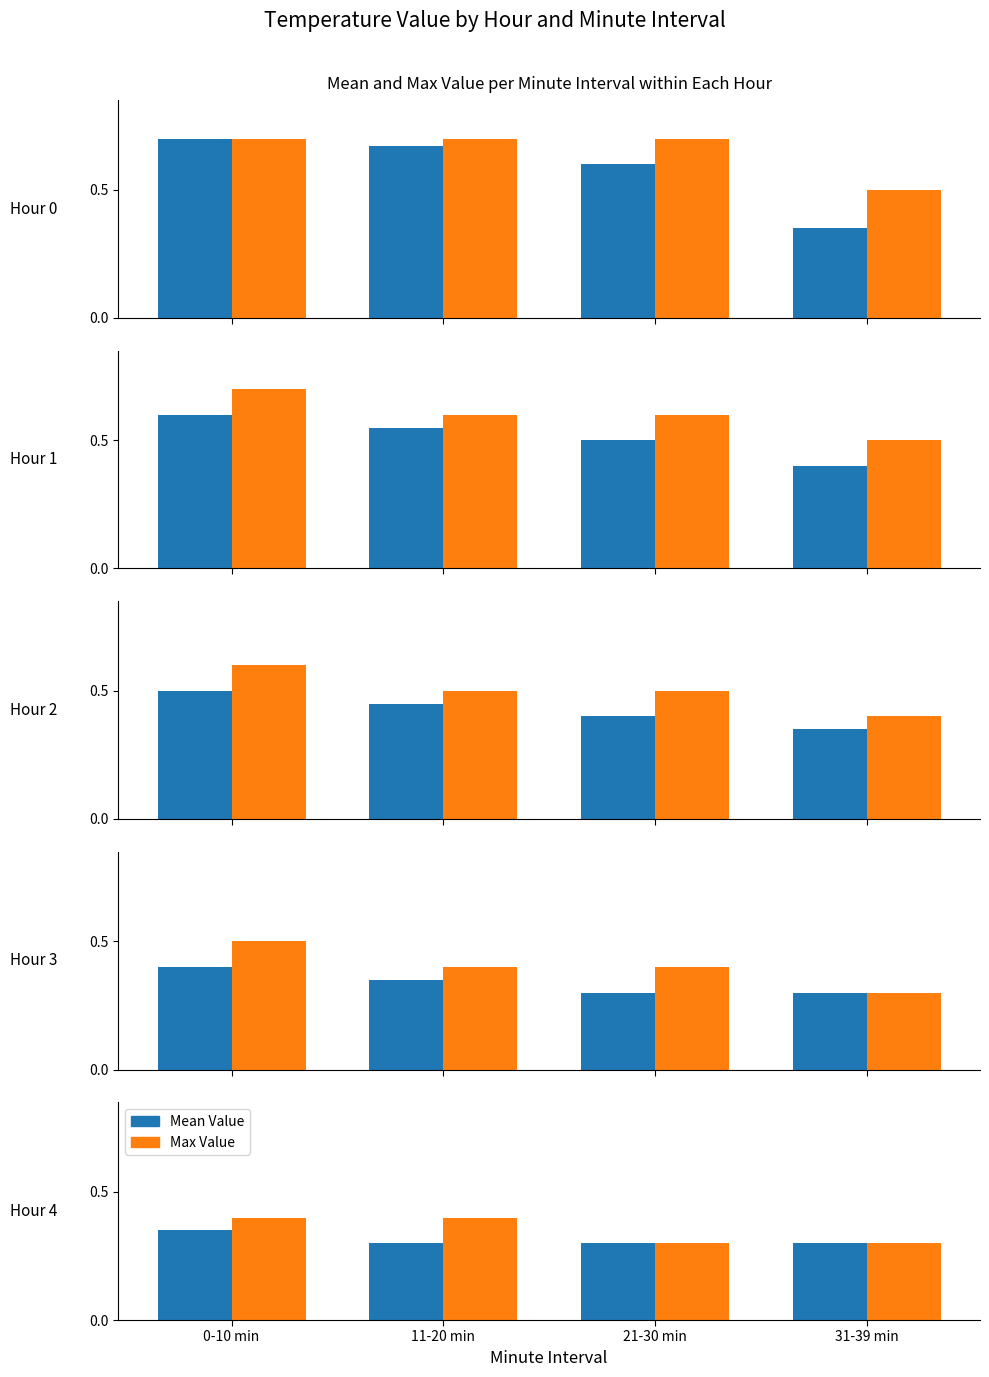

How many series are shown in this chart?

2